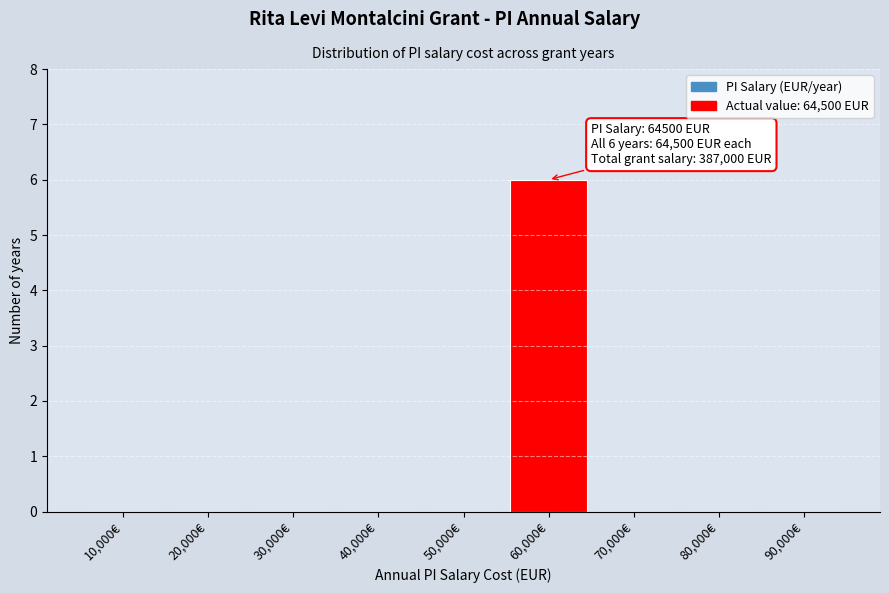

Reading right to left, what are all the values shown in this chart?

90,000€=0	80,000€=0	70,000€=0	60,000€=6	50,000€=0	40,000€=0	30,000€=0	20,000€=0	10,000€=0